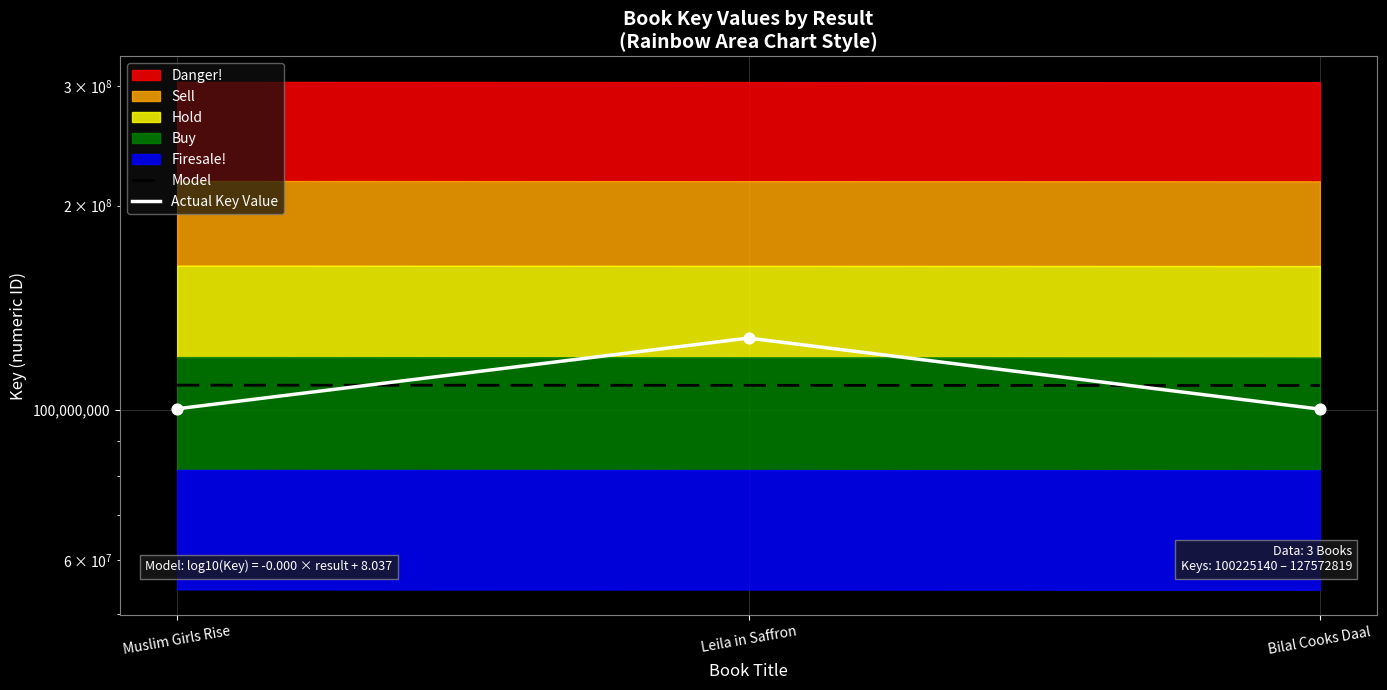

What is the change in value from Muslim Girls Rise to Bilal Cooks Daal?

-118095